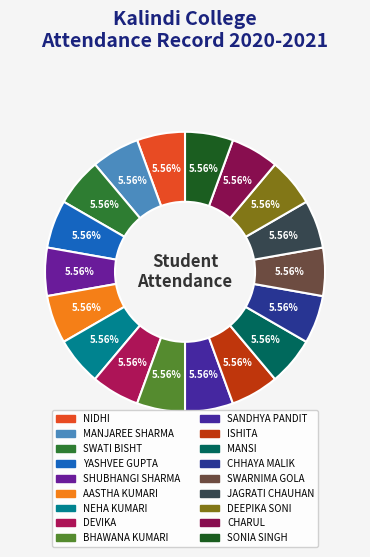

What is the largest slice in the pie chart?

SONIA SINGH